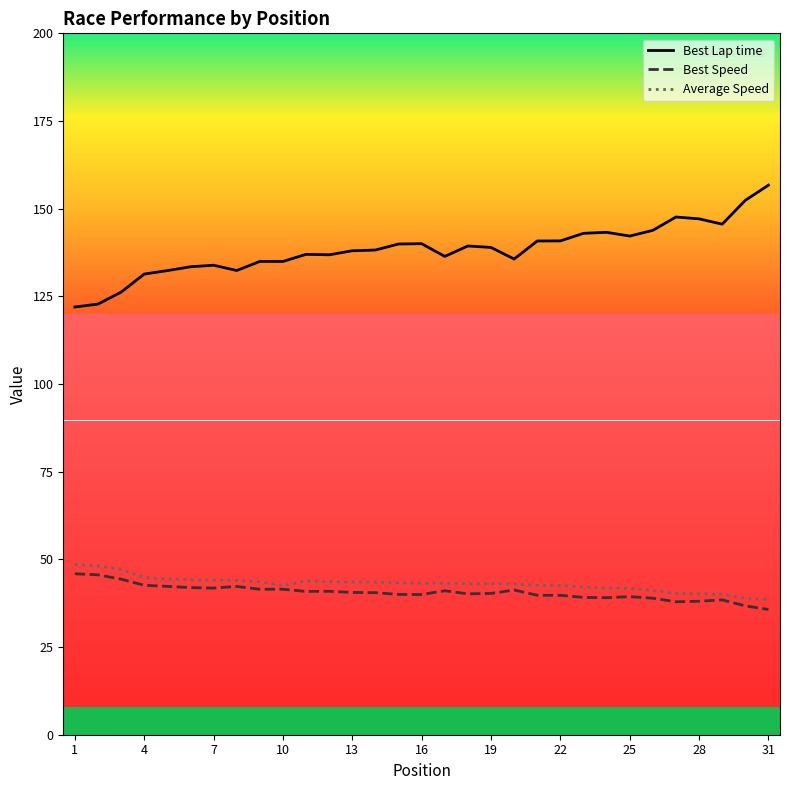

What is the lowest value of the Best Lap time series?

122.0